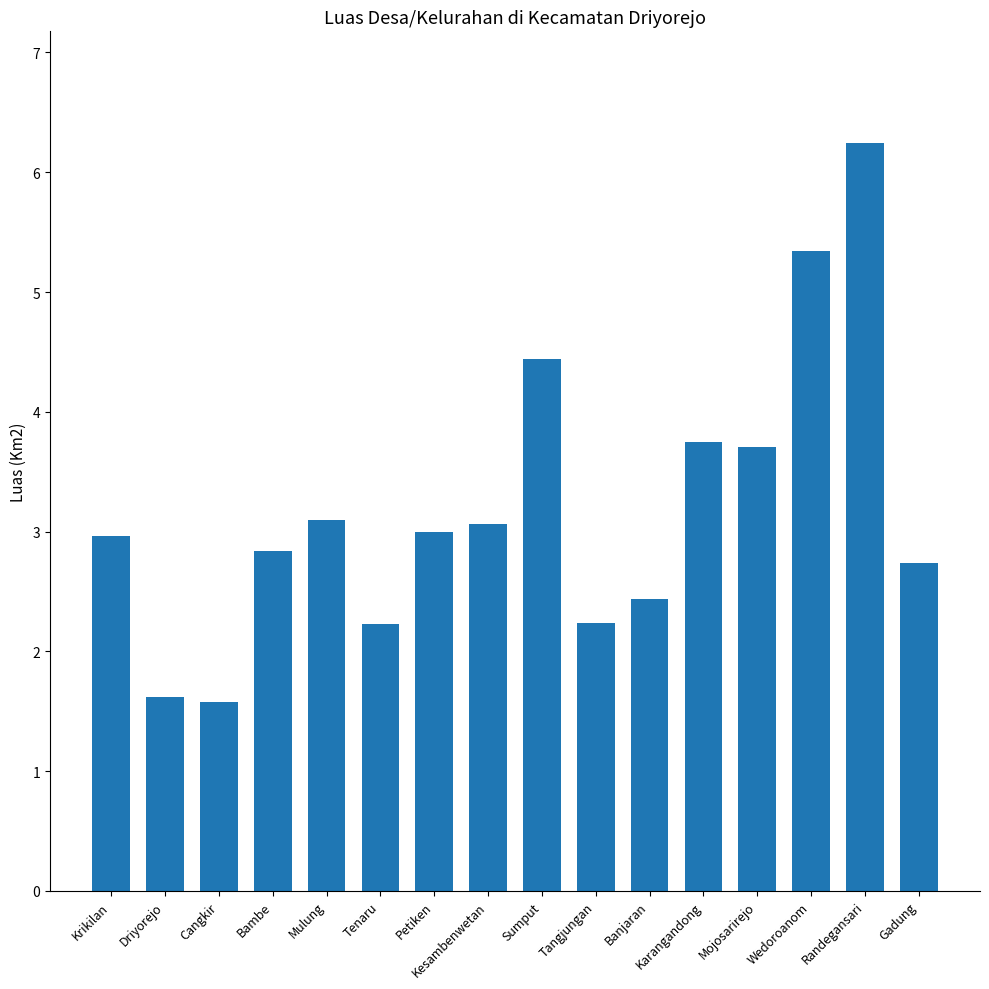

What is the difference between the maximum and minimum values?

4.7